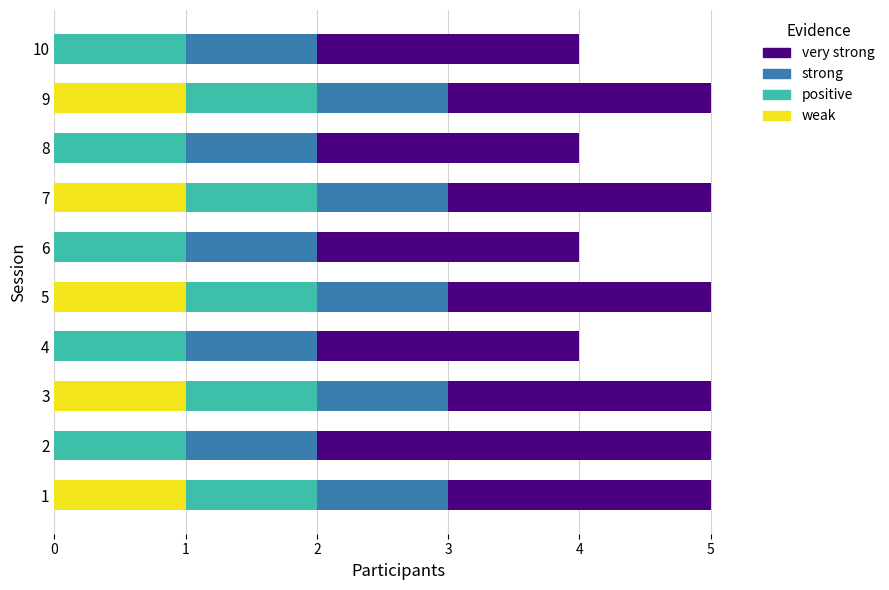

Is it true that weak equals 0 at 10?

True